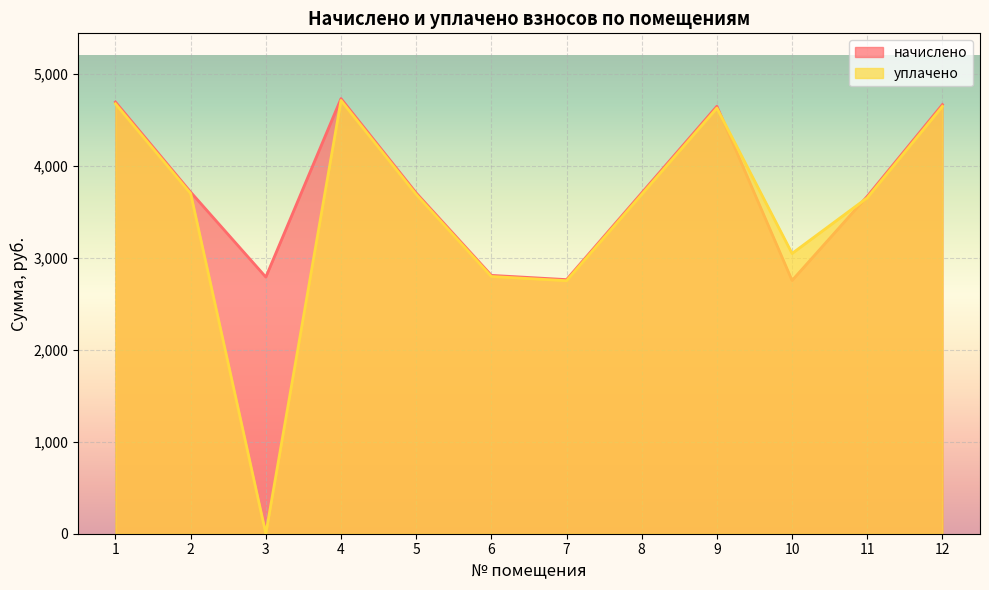

Reading left to right, transcribe all the data shown in this chart.

начислено: 1=4690.9	2=3712.1	3=2788.7	4=4727.8	5=3702.9	6=2807.1	7=2760.9	8=3702.9	9=4644.7	10=2751.8	11=3665.9	12=4663.2
уплачено: 1=4671.1	2=3696.4	3=0.0	4=4707.7	5=3687.2	6=2795.2	7=2749.3	8=3687.2	9=4625.1	10=3045.1	11=3650.0	12=4643.5